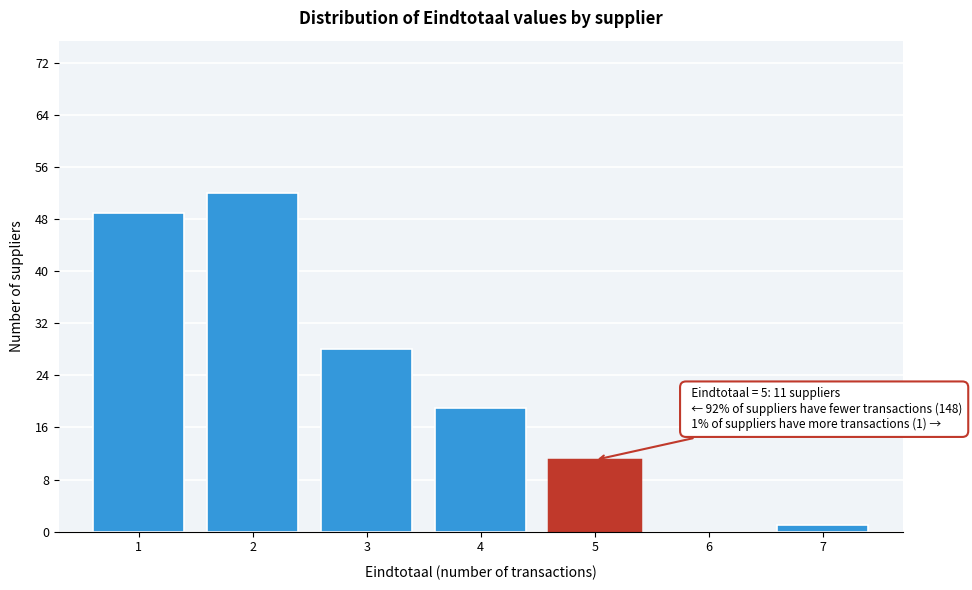

Reading left to right, extract all data points from this chart.

1=49	2=52	3=28	4=19	5=11	6=0	7=1